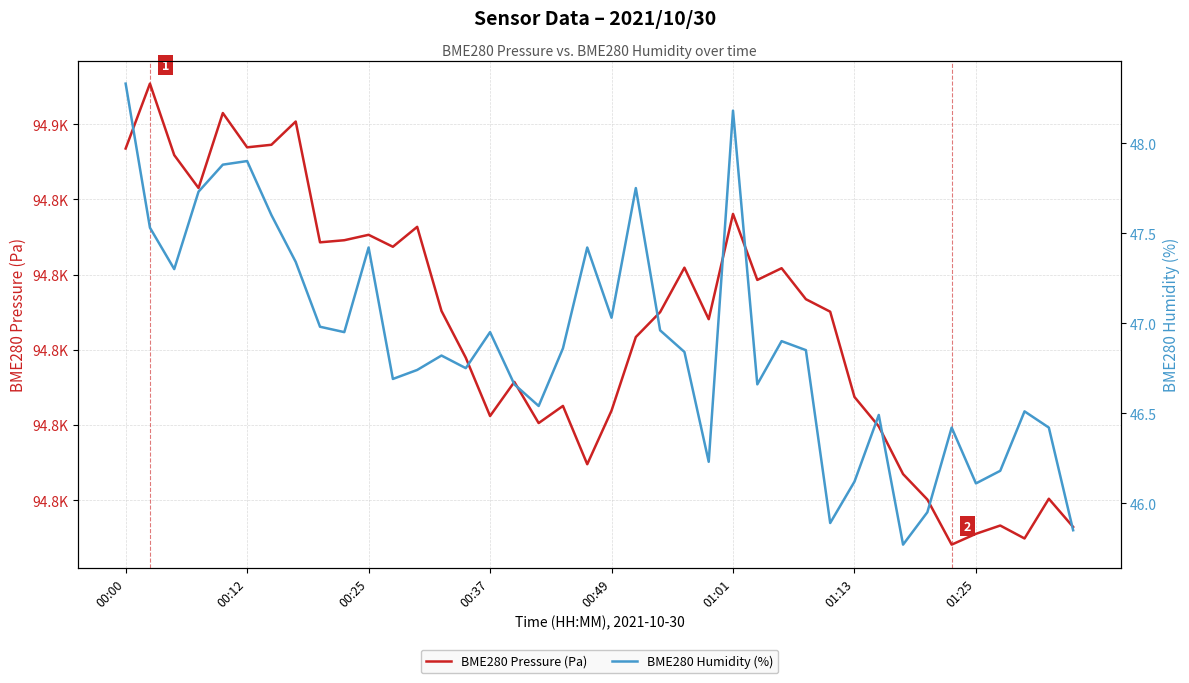

Which series changed the most between 16 and 26?

BME280 Pressure (Pa)